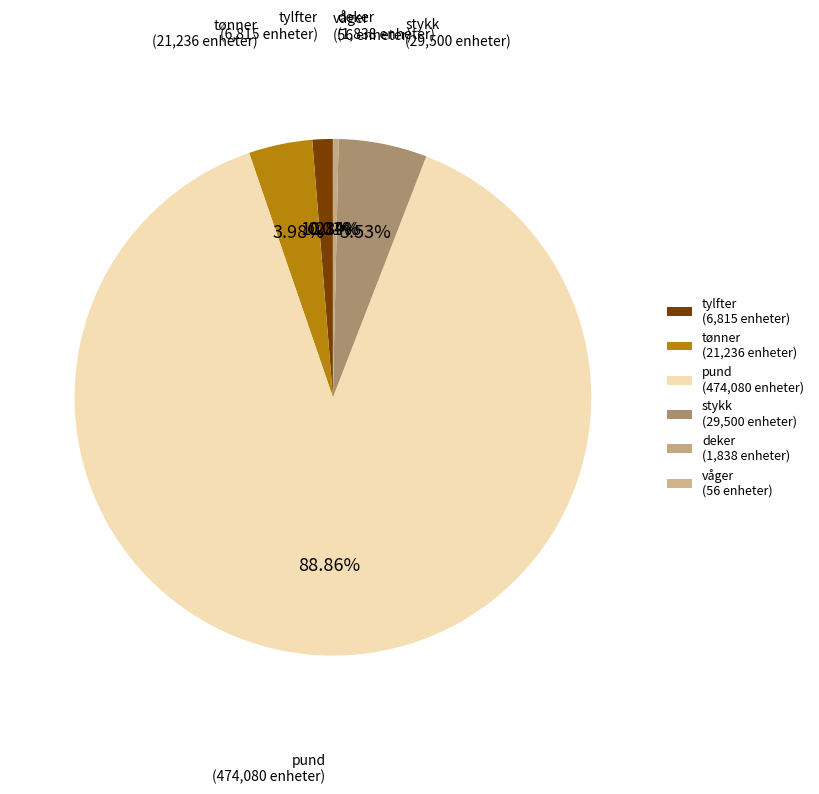

To the nearest percent, what is the combined percentage of stykk and pund?

94%